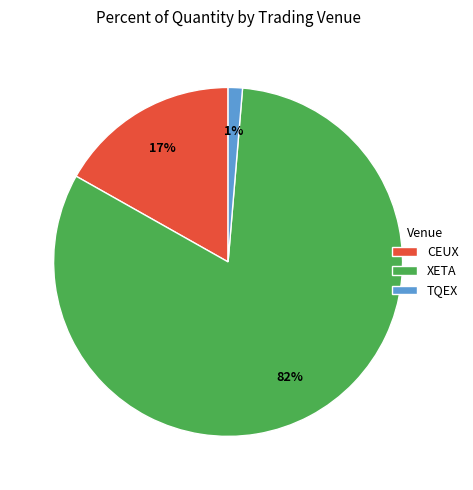

Which slice is the largest?

XETA